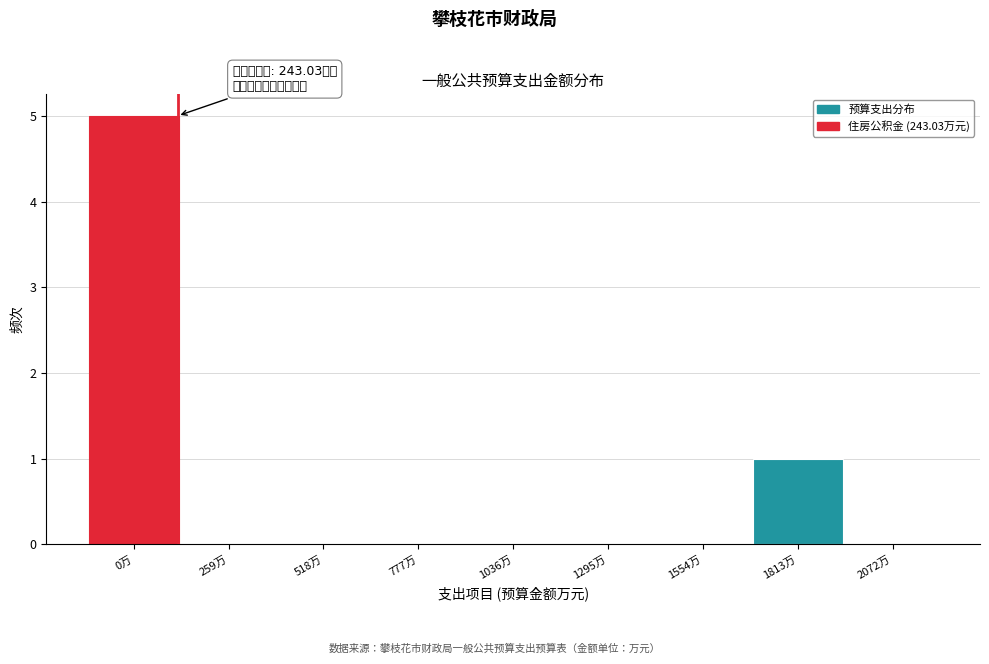

Reading left to right, what are all the values shown in this chart?

0万=5	259万=0	518万=0	777万=0	1036万=0	1295万=0	1554万=0	1813万=1	2072万=0